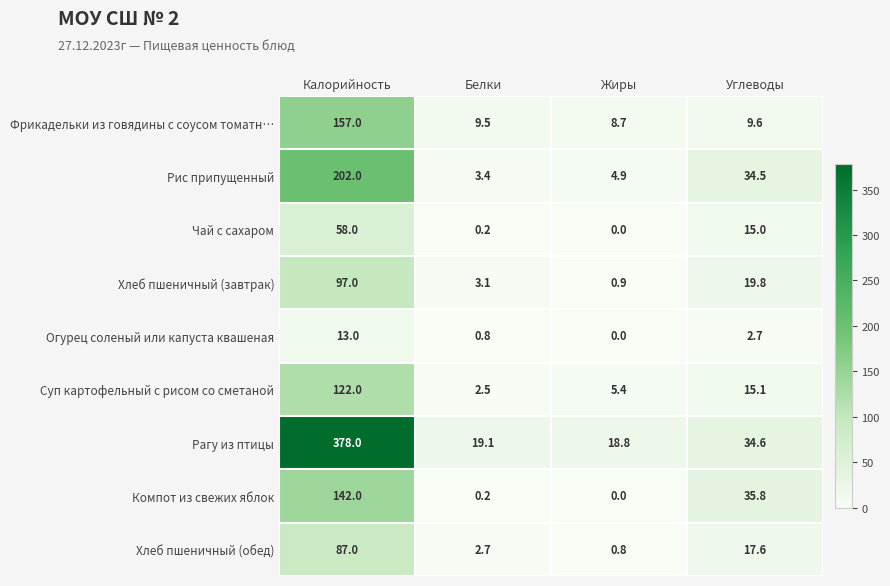

Between Белки and Углеводы, which series saw the biggest shift?

Компот из свежих яблок